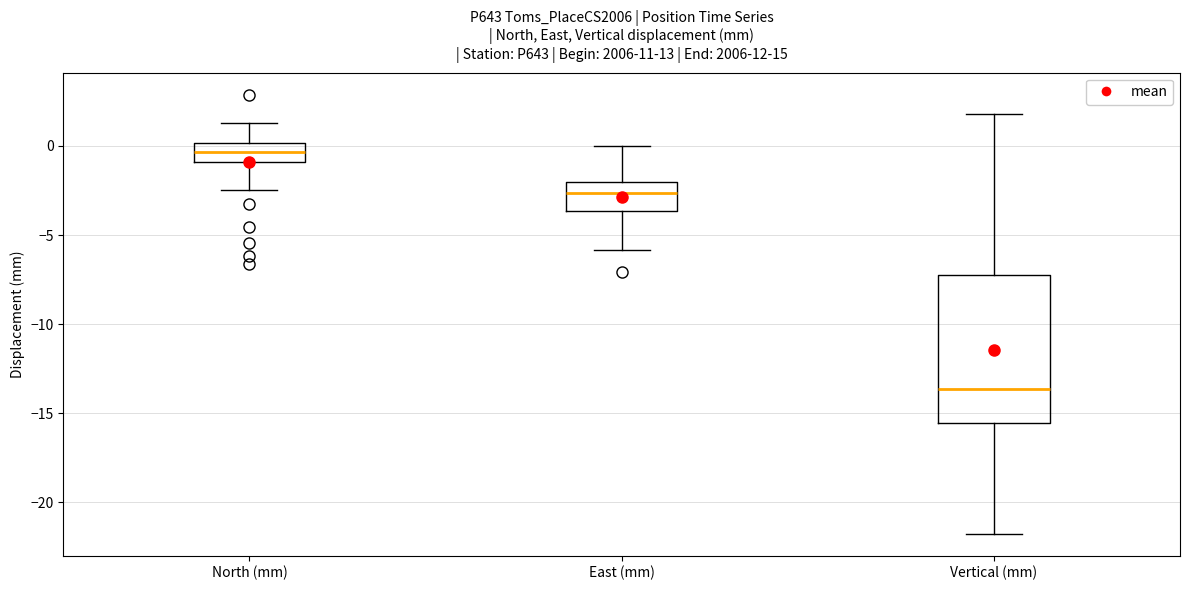

Which box is the tallest, from its lower edge to its upper edge?

Vertical (mm)